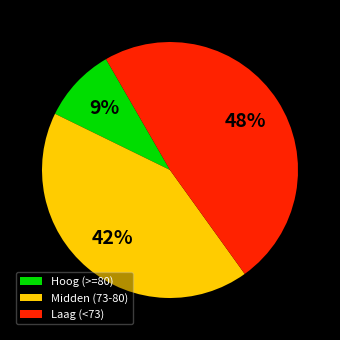

Does any single category account for the majority?

No